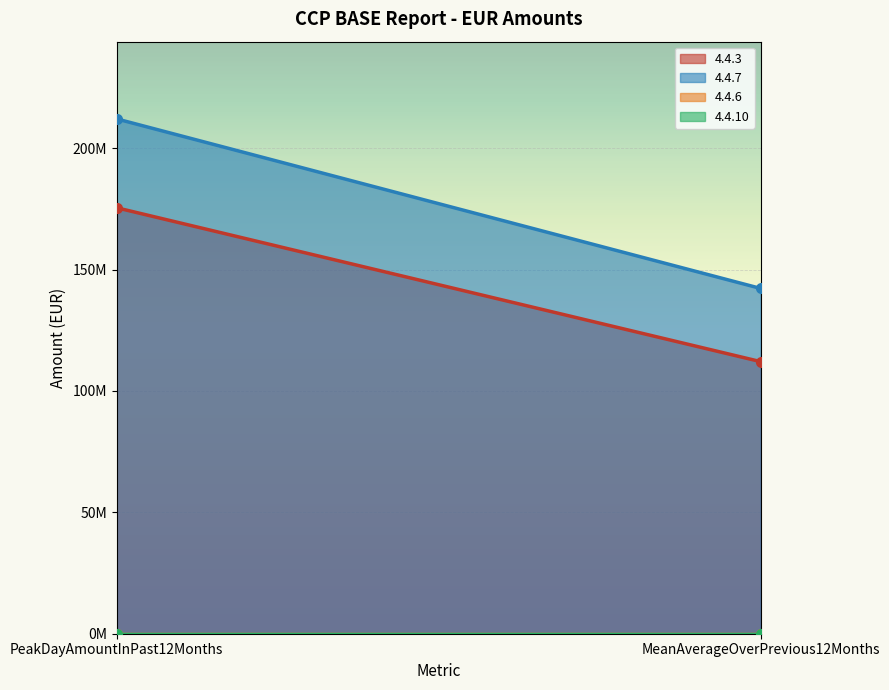

Which series has the largest range (max minus min)?

4.4.7